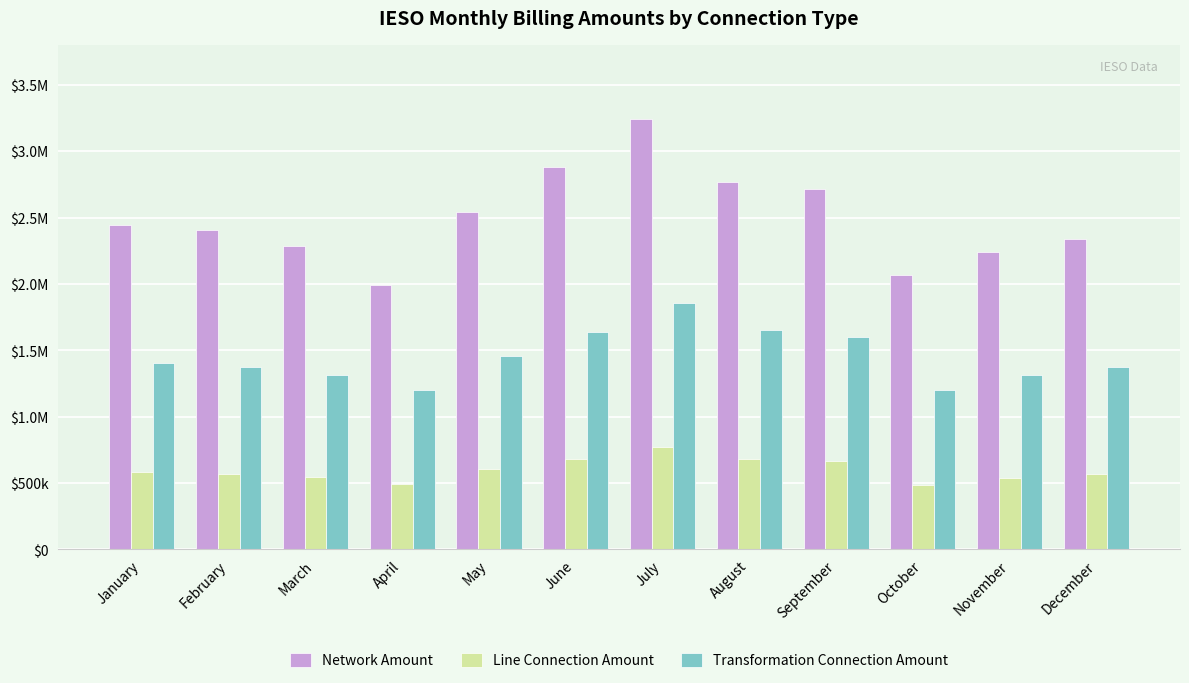

What is the difference between the Line Connection Amount values at November and April?

49322.9